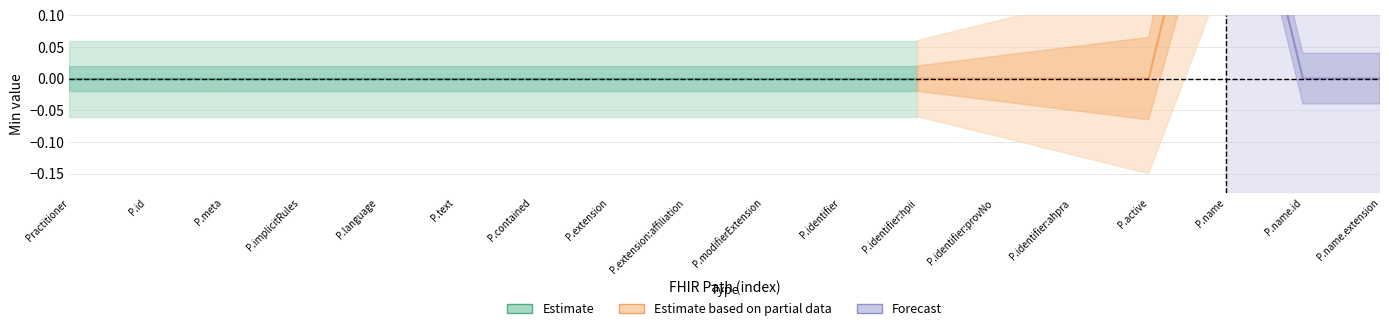

The Estimate based on partial data series shows 0 at Practitioner.identifier. True or false?

True